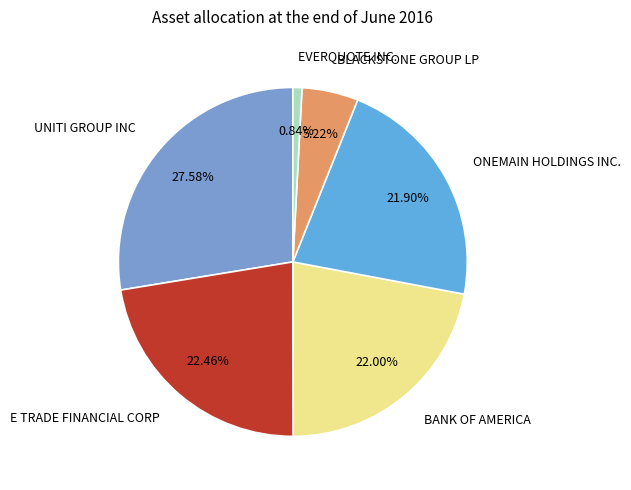

To the nearest percent, what percentage of the pie is E TRADE FINANCIAL CORP?

22%